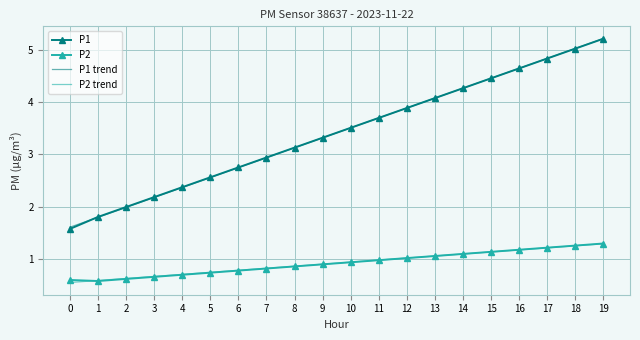

True or false: P1 and P2 intersect in this chart.

False